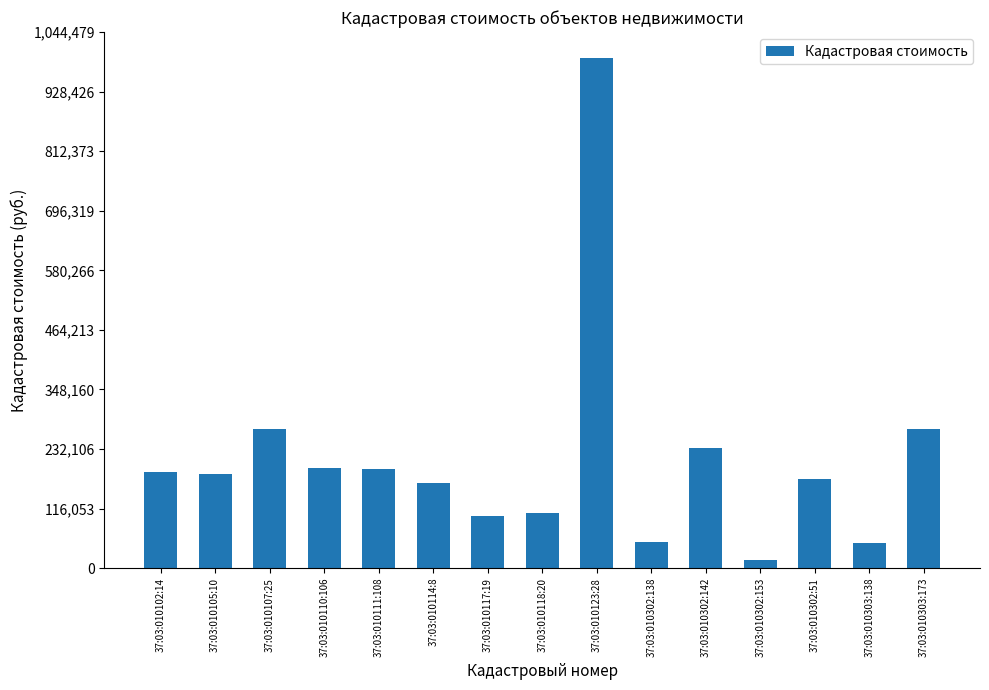

Is it true that the value at 37:03:010117:19 is 158231.1?

False